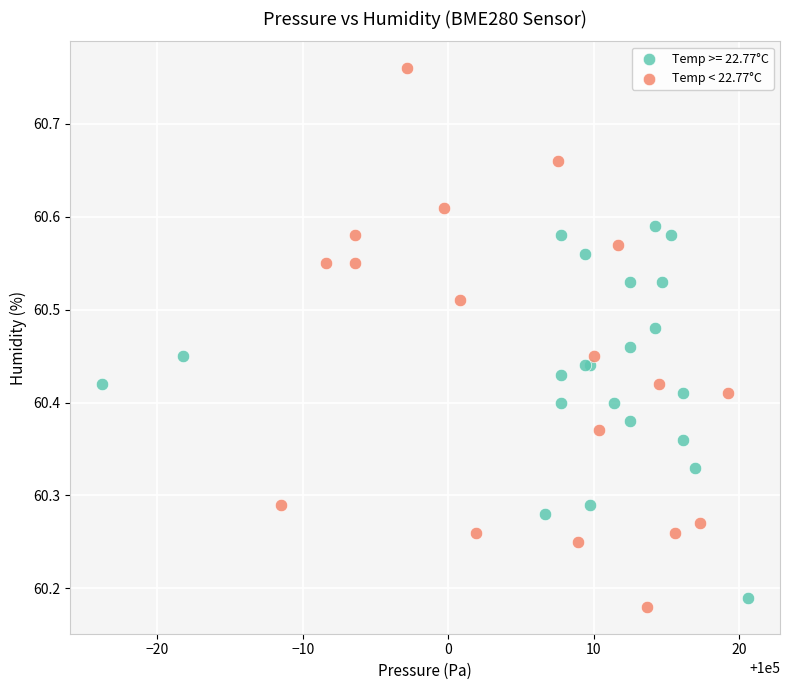

Which series reaches the maximum Y coordinate?

Temp < 22.77°C